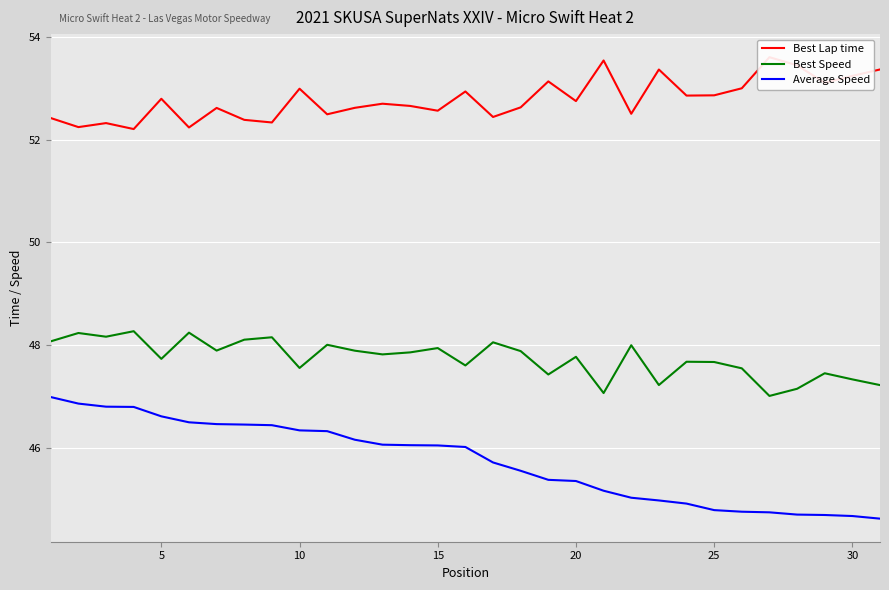

What is the minimum value for Best Speed?

47.0